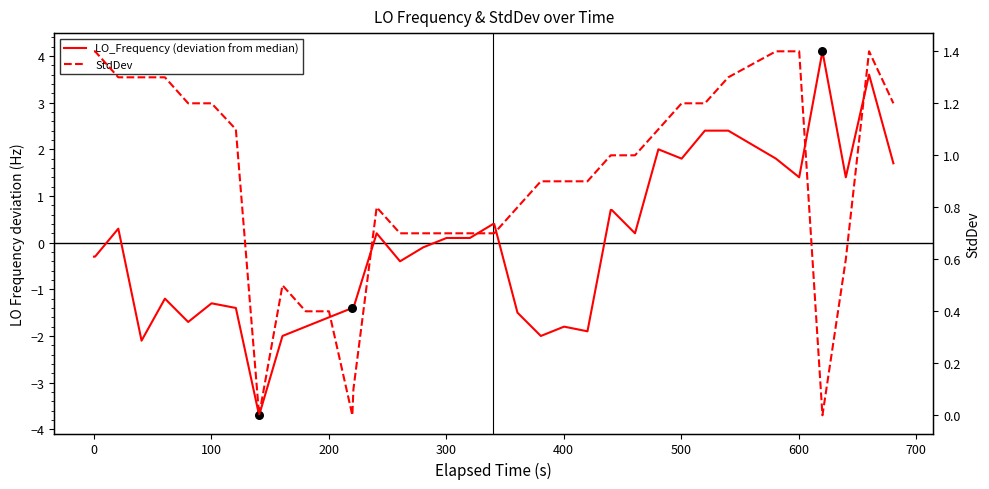

What are all the series names shown in the legend?

LO_Frequency, StdDev